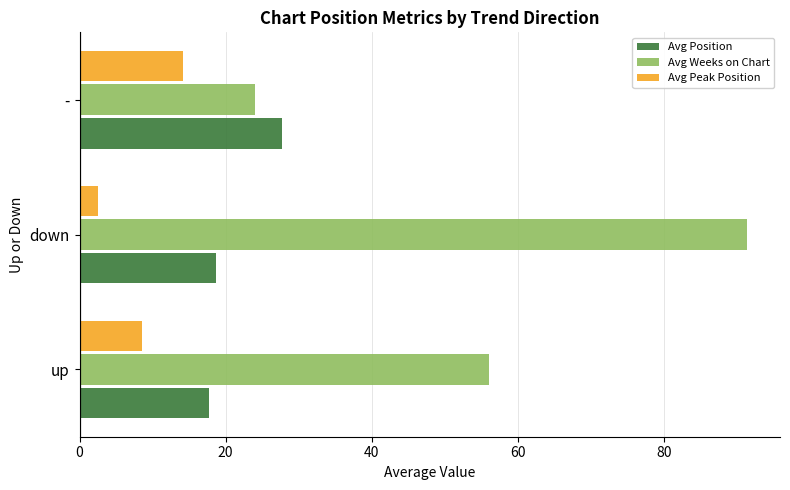

At down, list the series in order from largest to smallest.

Avg Weeks on Chart, Avg Position, Avg Peak Position